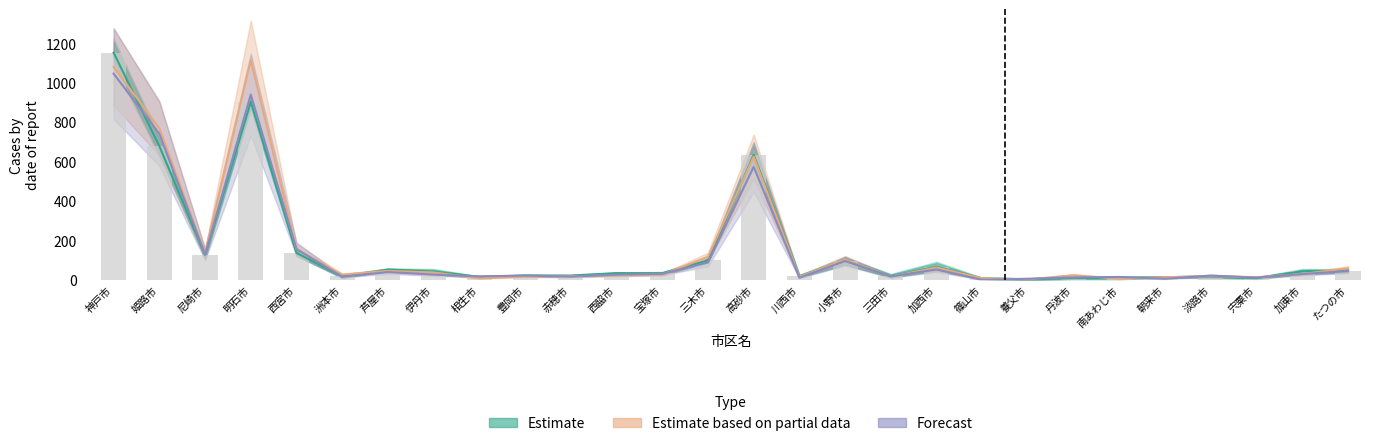

Which category has the highest value in the year26_total series?

神戸市